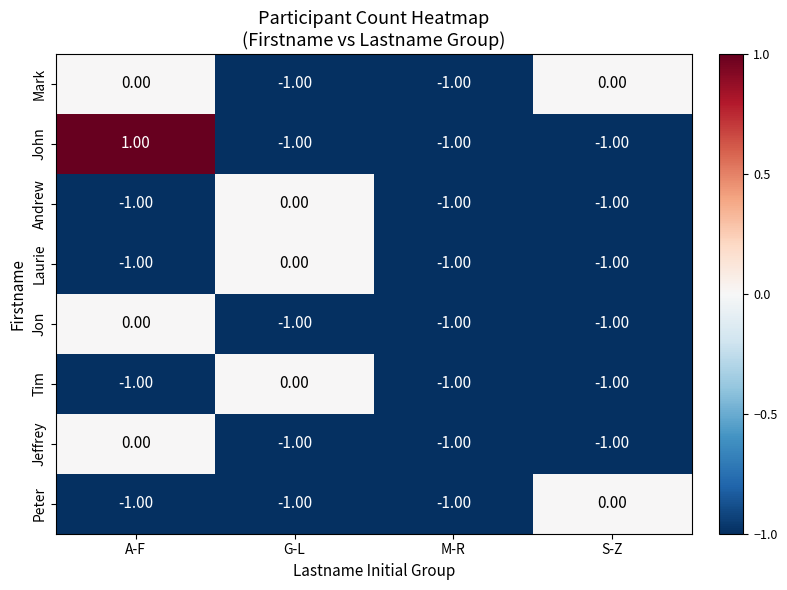

At which category is the sum across all series the highest?

A-F